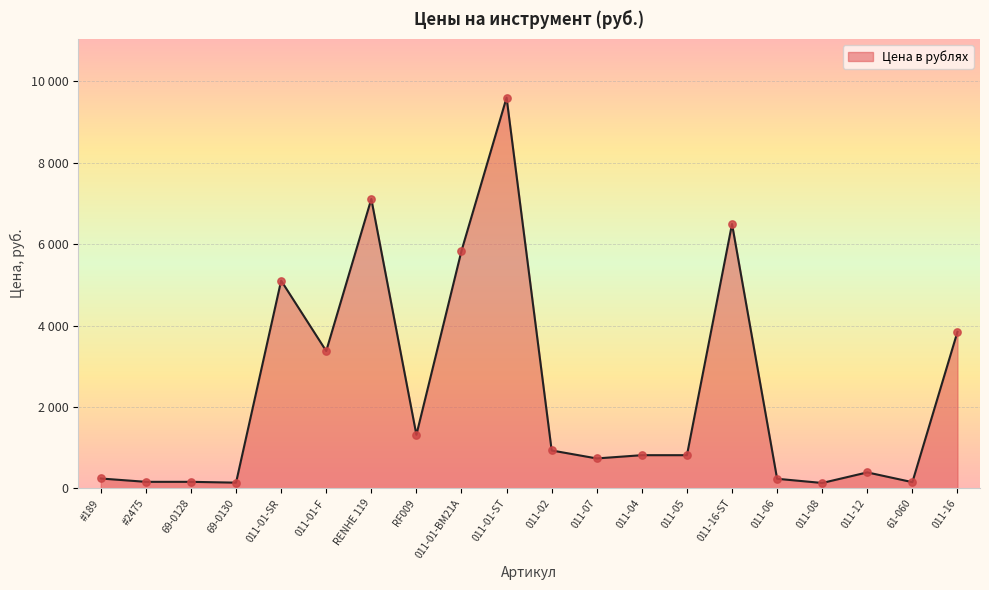

Between 011-01-F and 011-16-ST, which is larger?

011-16-ST